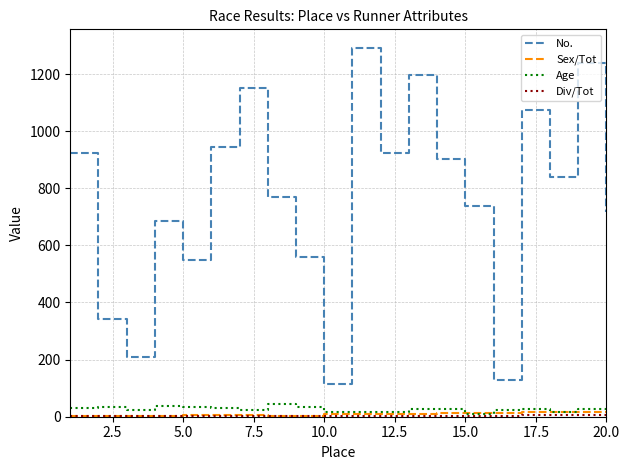

Which series has the widest spread of values?

No.